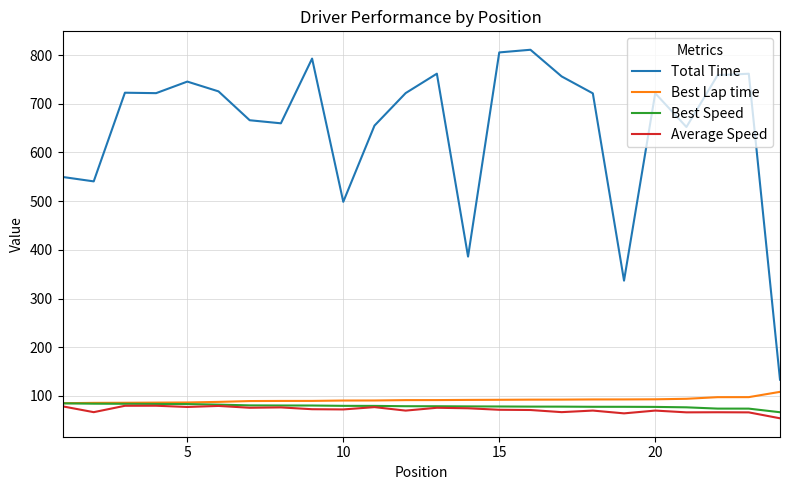

True or false: Total Time and Average Speed cross at least once.

False